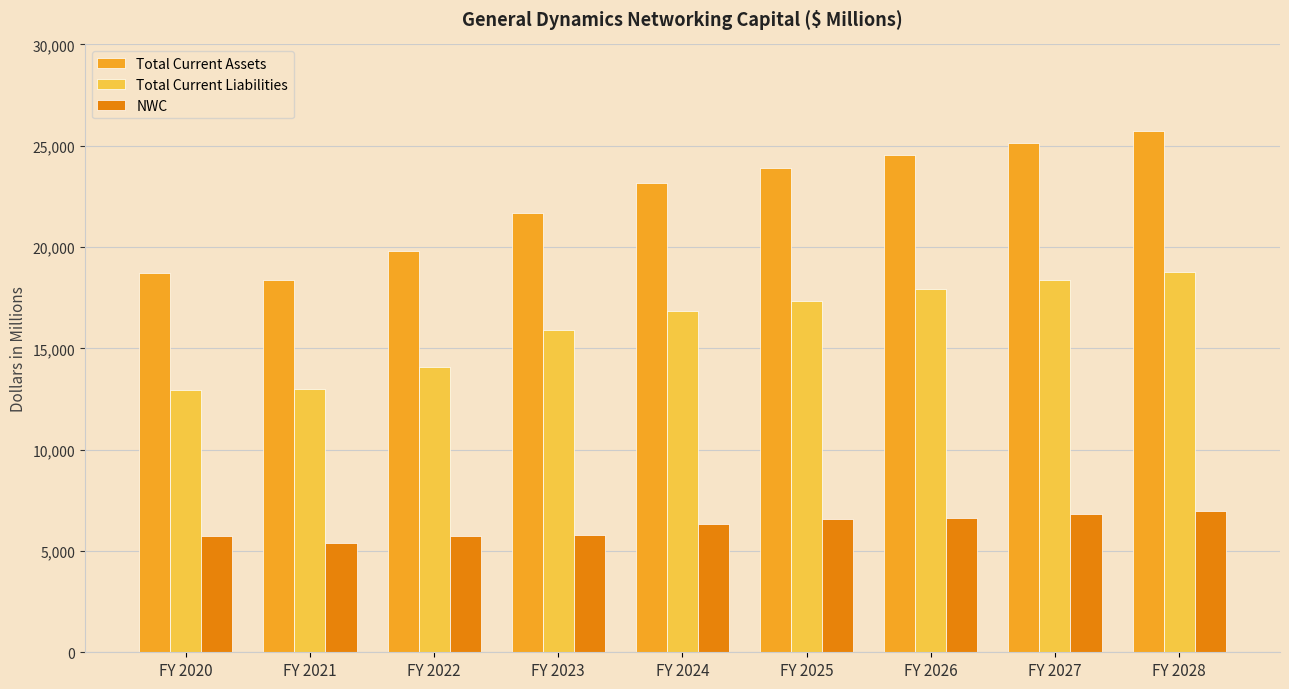

Rank the series at FY 2023 from lowest to highest value.

NWC, Total Current Liabilities, Total Current Assets